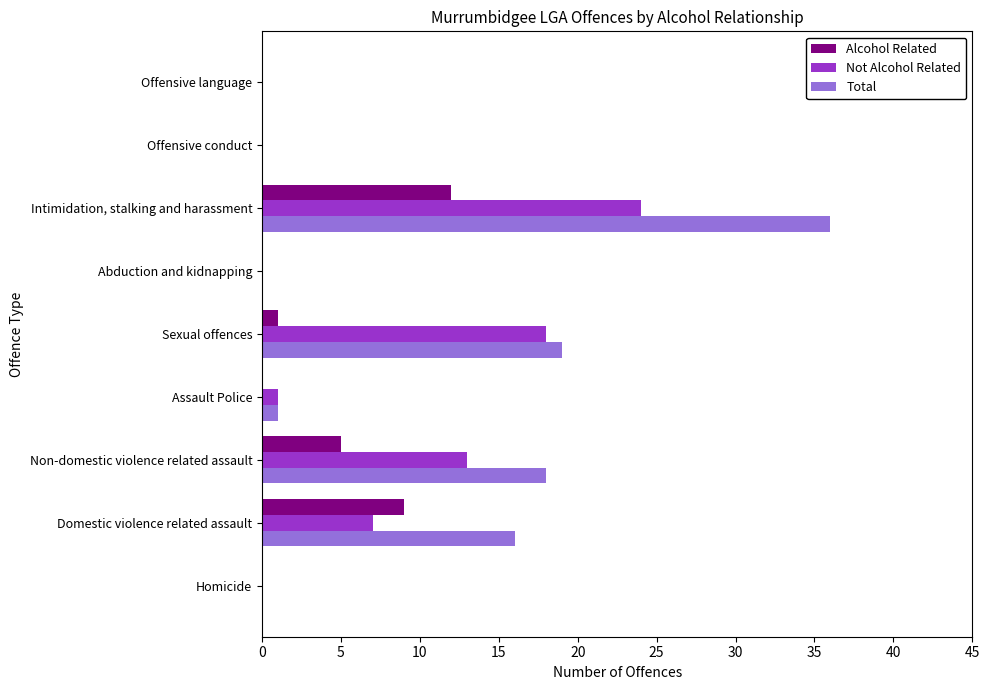

What is the greatest value displayed?

36